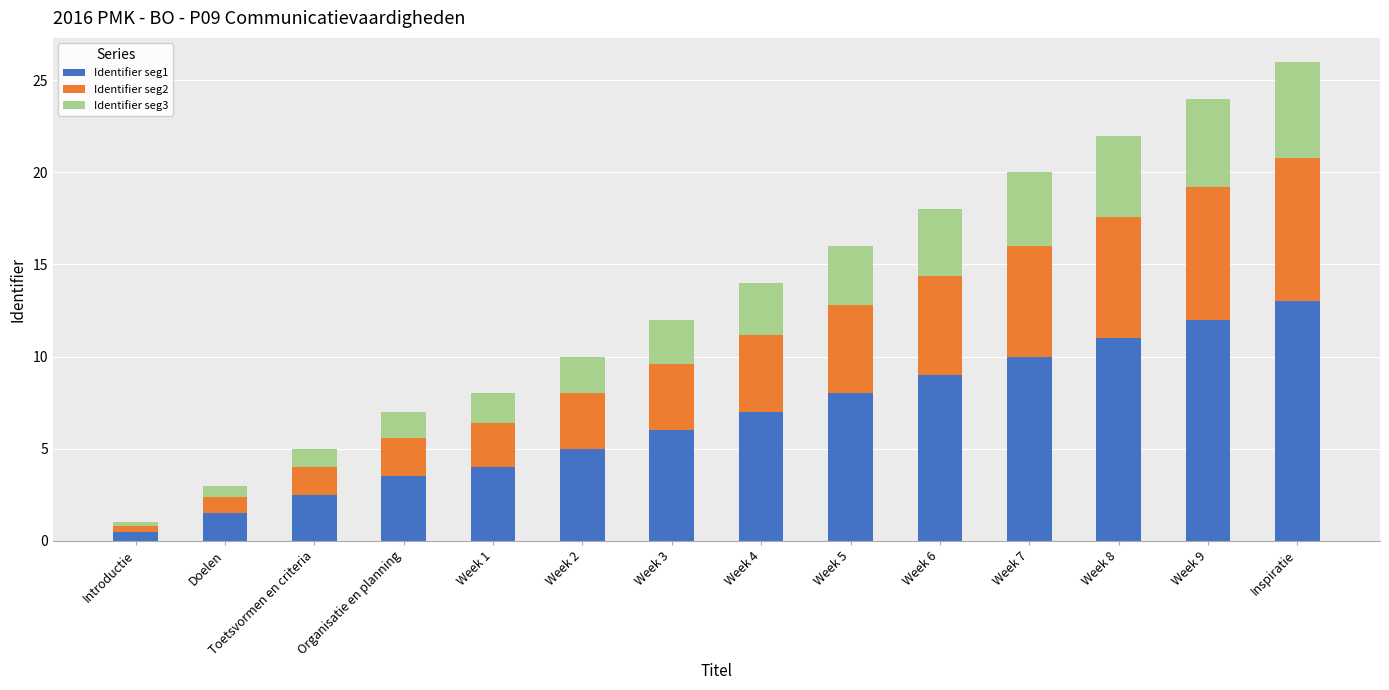

Are the bars grouped side by side (vs. stacked)?

No